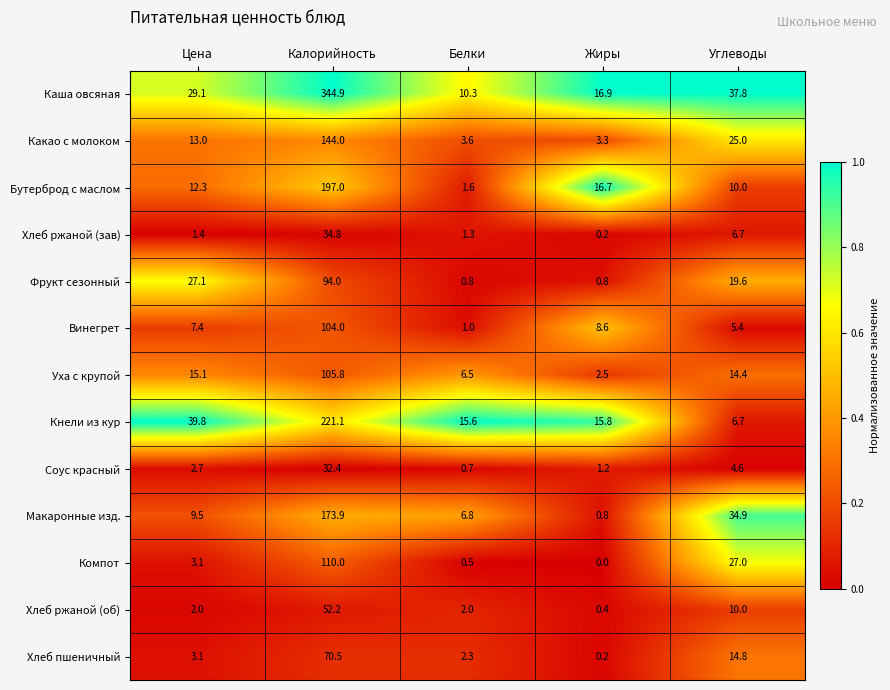

Which series has the largest total across all categories?

Каша овсяная